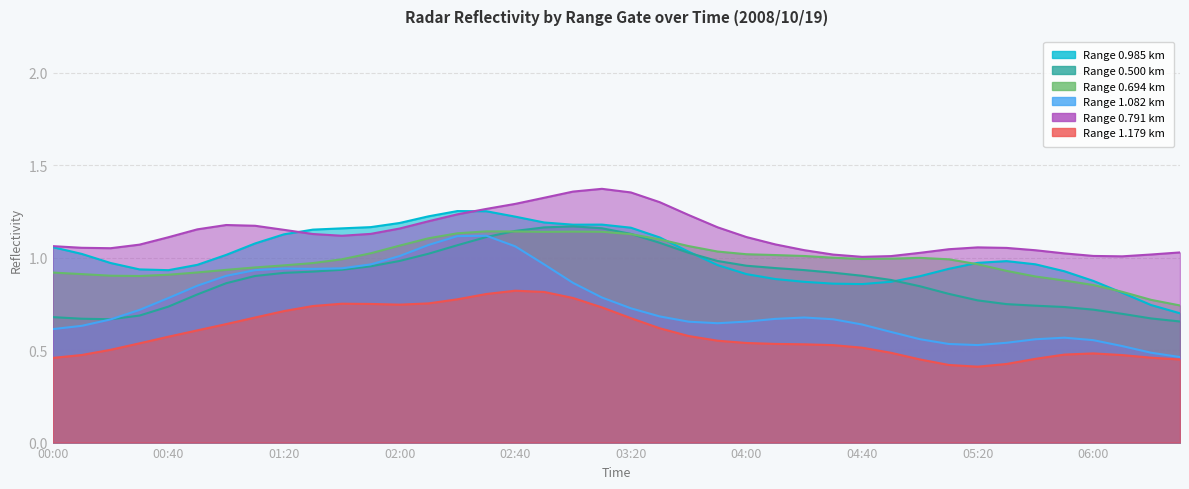

Which category has the lowest value across all series?

05:10